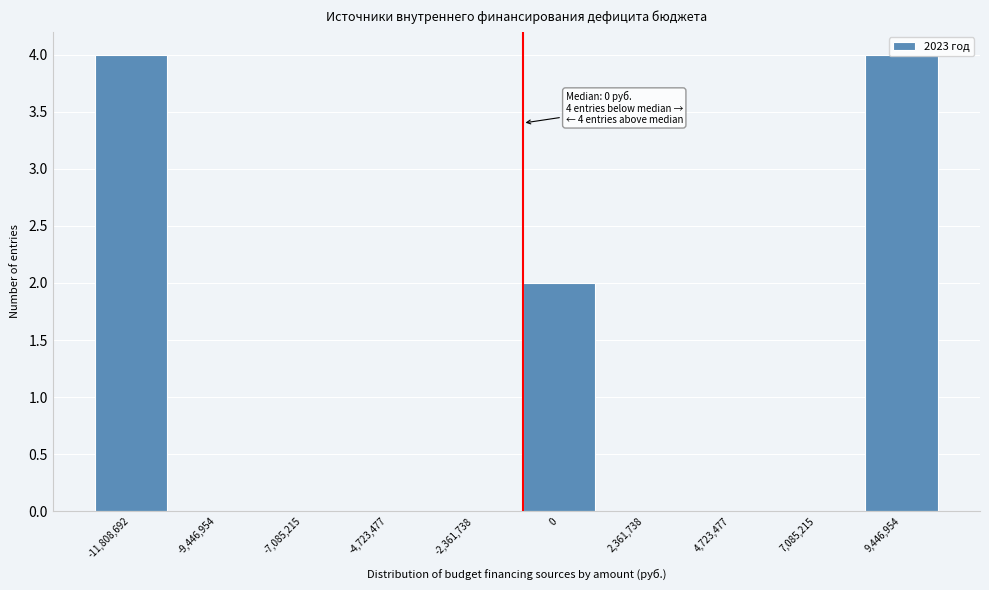

Between -4,723,477 and -11,808,692, which is larger?

-11,808,692